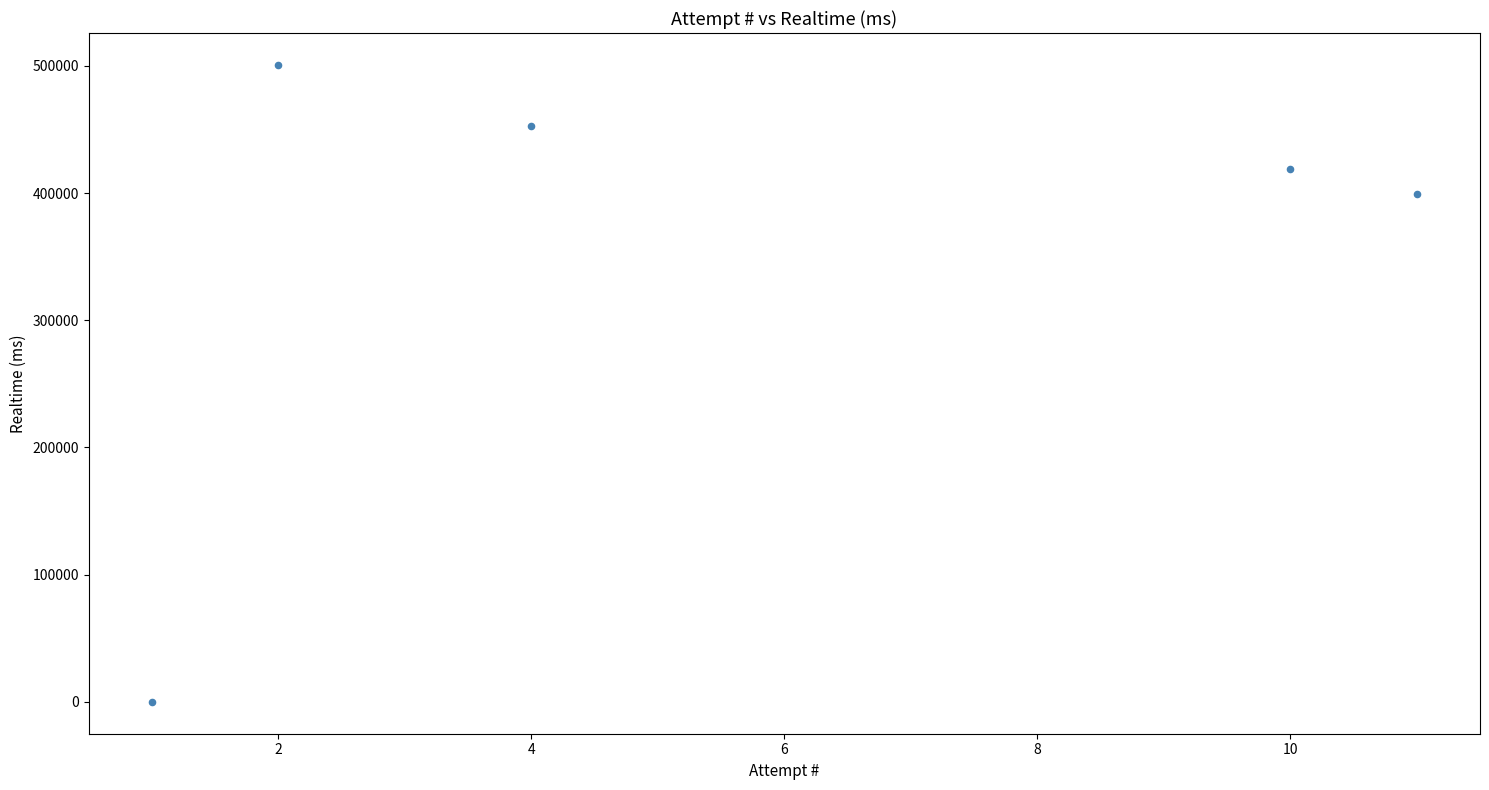

What is the range of X values (max minus min)?

10